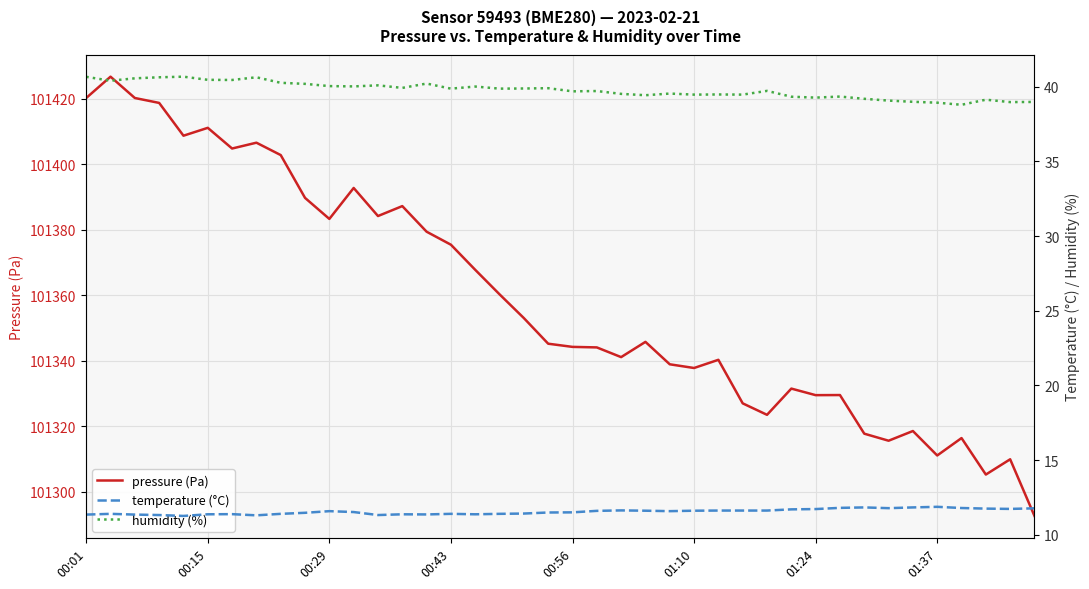

What are all the series names shown in the legend?

pressure (Pa), temperature (°C), humidity (%)